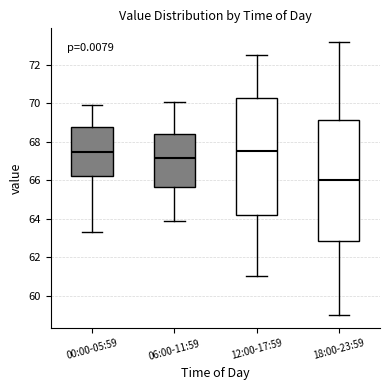

Reading left to right, read every box against the y-axis: the position of its median line, the range the box covers, and the ends of its whiskers. The values are not printed on the chart, so give them approximately, as read against the axis.

00:00-05:59: median 67.4, box 66.2 to 68.8, whiskers 63.4 to 70.0
06:00-11:59: median 67.2, box 65.6 to 68.4, whiskers 64.0 to 70.2
12:00-17:59: median 67.6, box 64.2 to 70.4, whiskers 61.0 to 72.6
18:00-23:59: median 66.0, box 62.8 to 69.2, whiskers 59.0 to 73.2